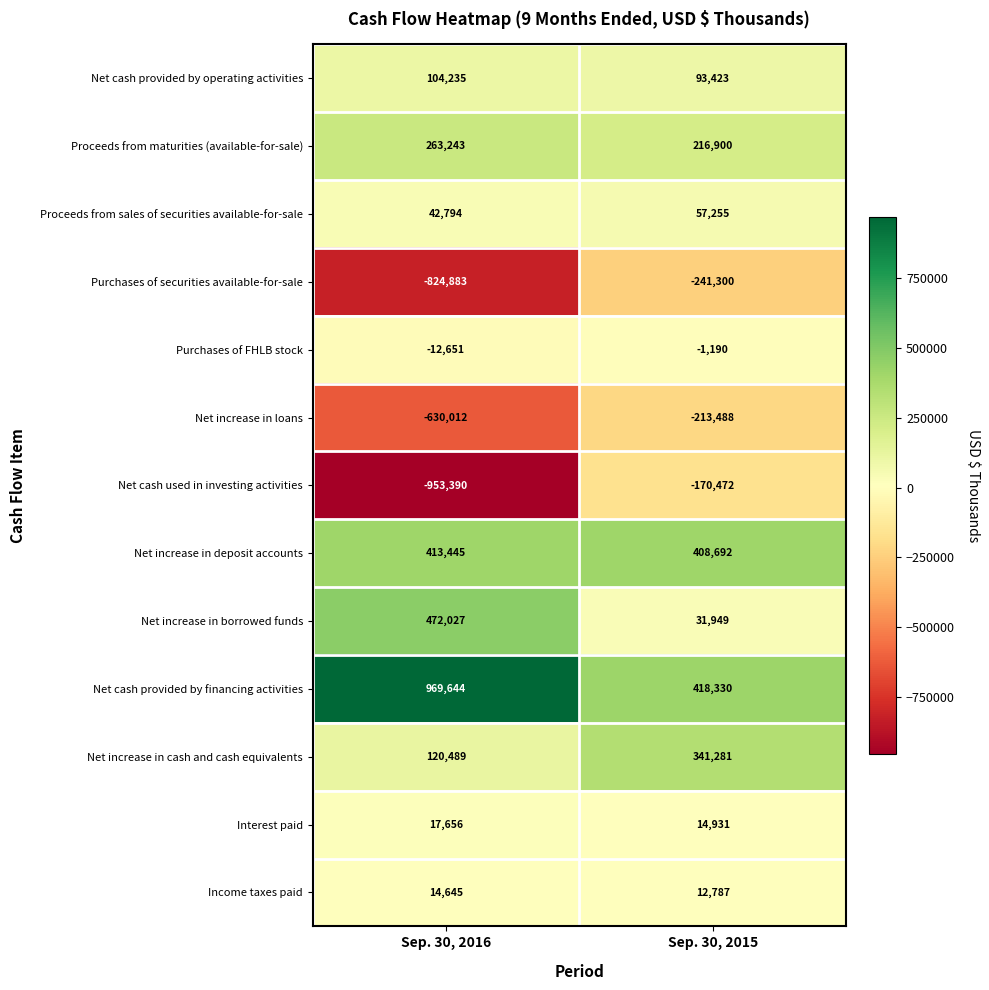

At Sep. 30, 2016, list the series in order from smallest to largest.

Net cash used in investing activities, Purchases of securities available-for-sale, Net increase in loans, Purchases of FHLB stock, Income taxes paid, Interest paid, Proceeds from sales of securities available-for-sale, Net cash provided by operating activities, Net increase in cash and cash equivalents, Proceeds from maturities (available-for-sale), Net increase in deposit accounts, Net increase in borrowed funds, Net cash provided by financing activities